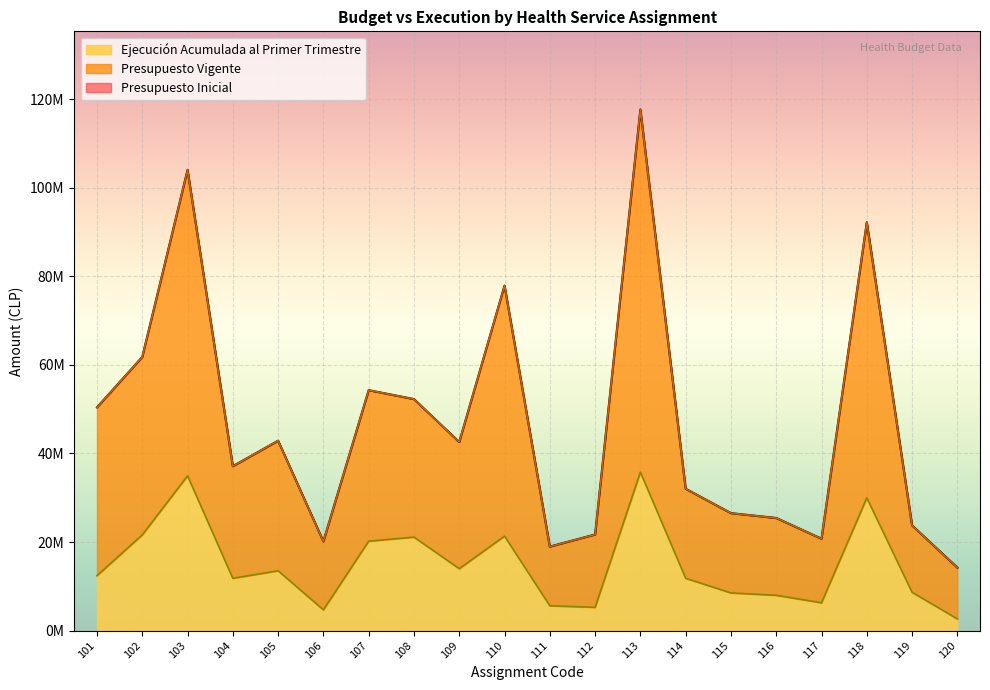

What are all the series names shown in the legend?

Presupuesto Inicial, Presupuesto Vigente, Ejecución Acumulada al Primer Trimestre